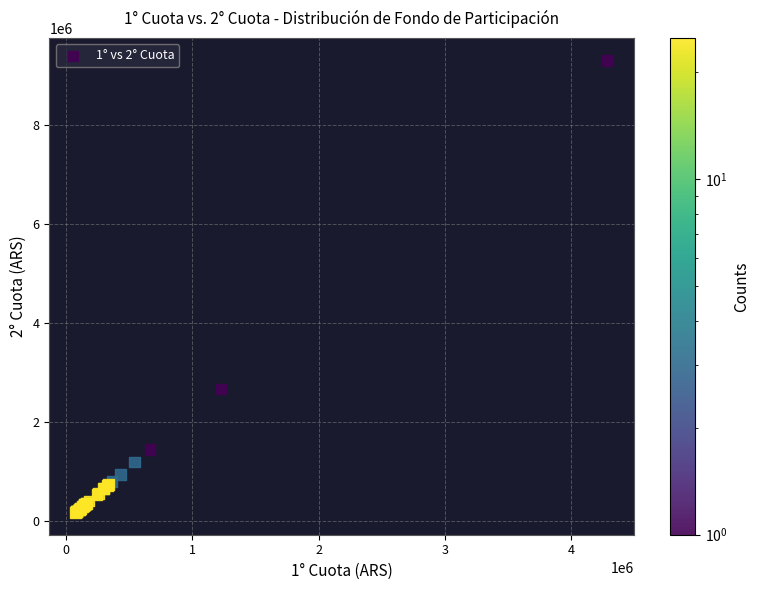

What Y value in the scatter plot is closest to 4732704?

2662096.3